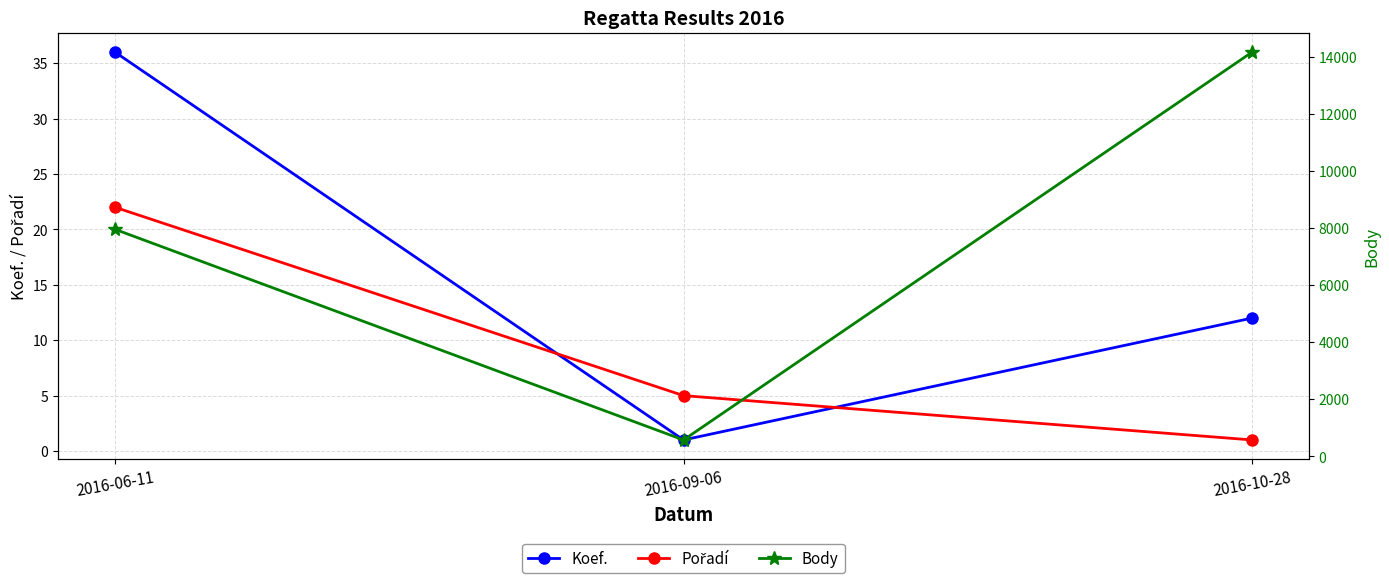

What is the average value of the Pořadí series?

9